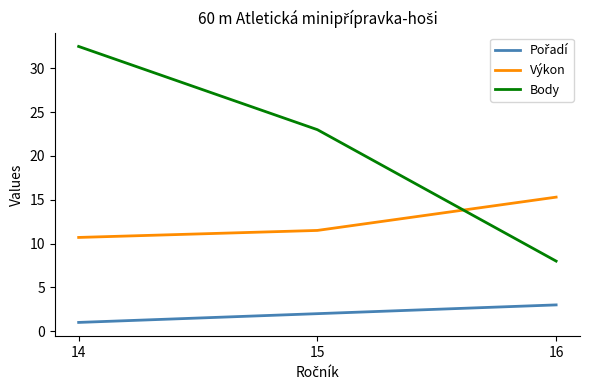

True or false: Body has a value of 32.5 at 14.

True